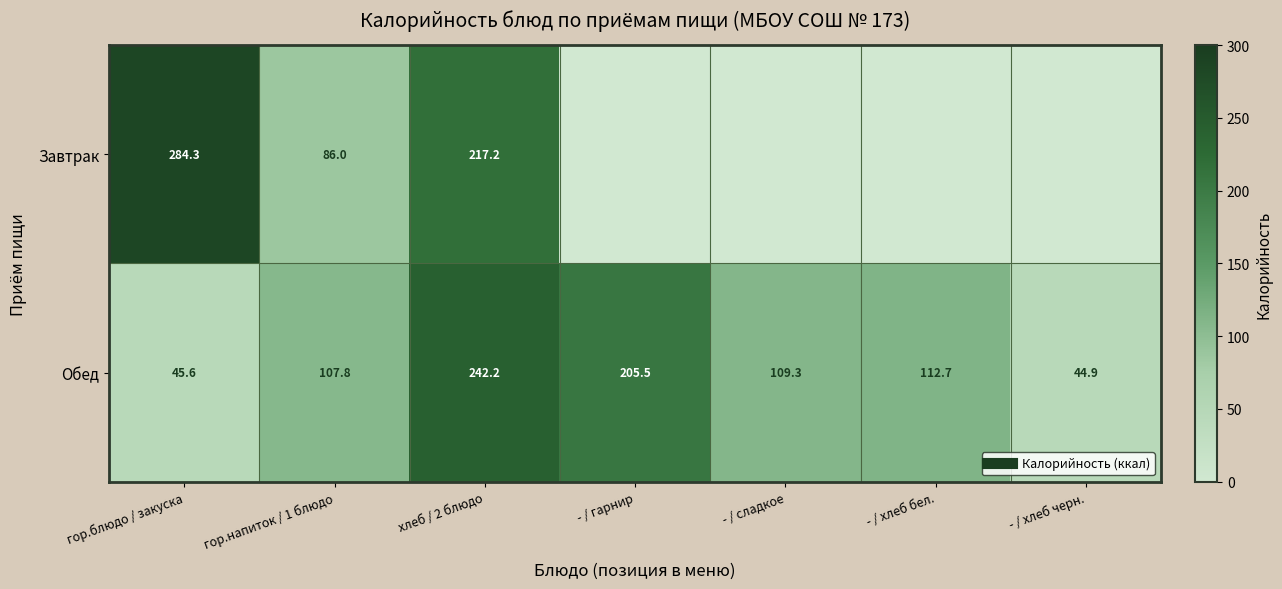

Is it true that Завтрак equals 119.1 at гор.блюдо / закуска?

False